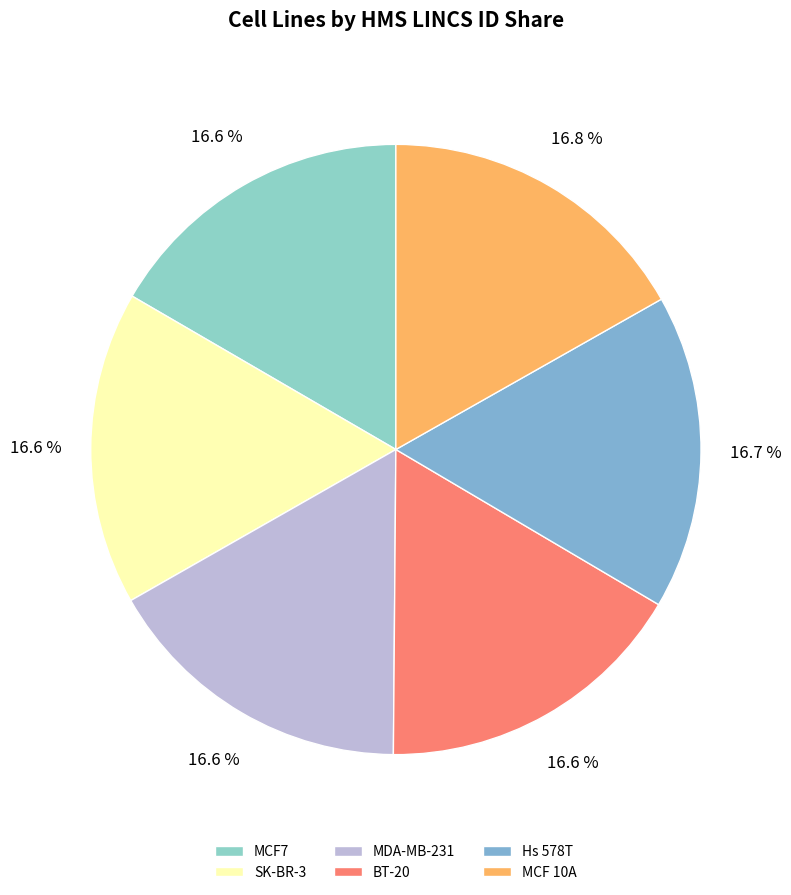

Does any single category account for the majority?

No